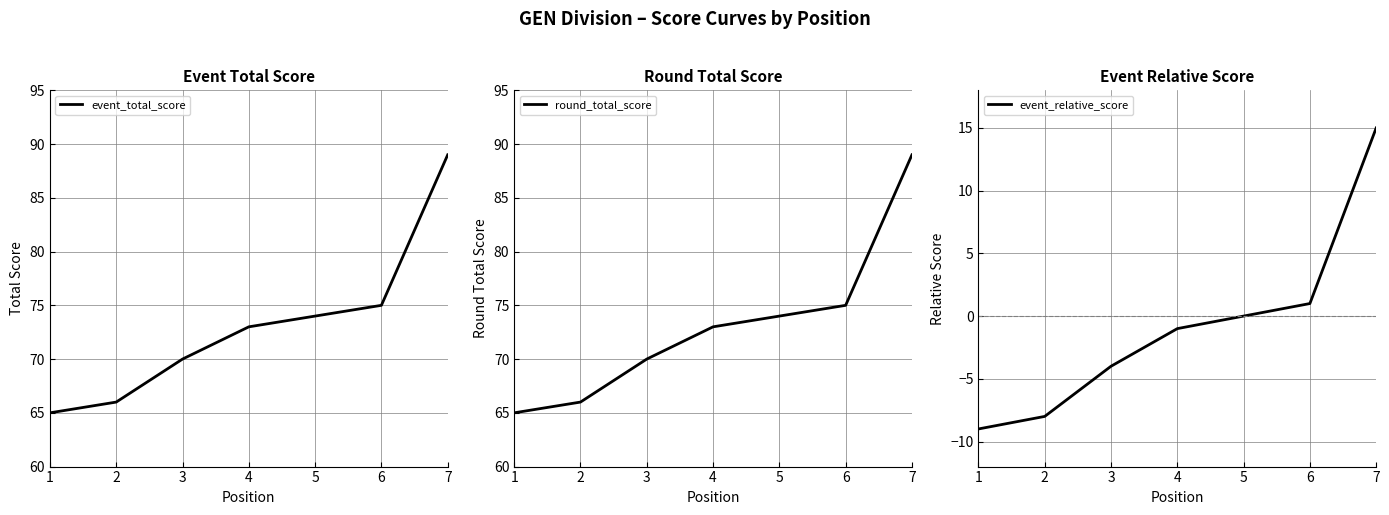

At how many categories does at least one series exceed 16?

7